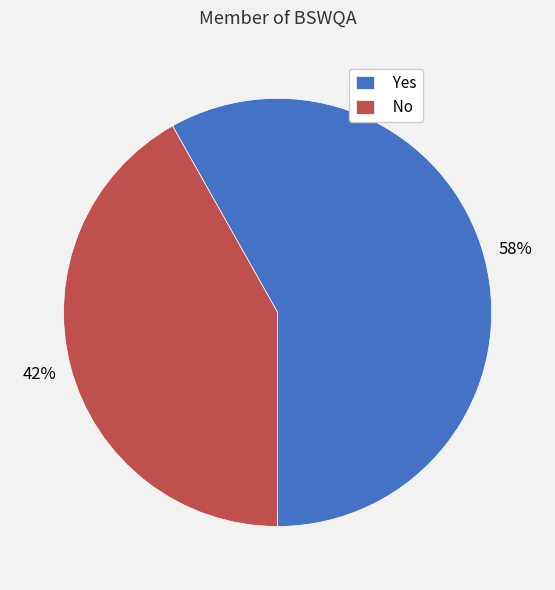

How many slices are in this pie chart?

2